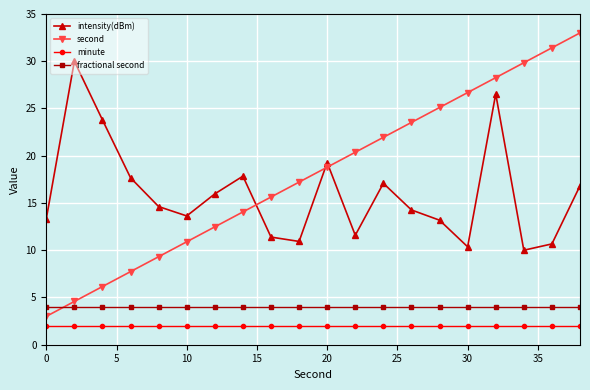

Which series has the largest range (max minus min)?

second